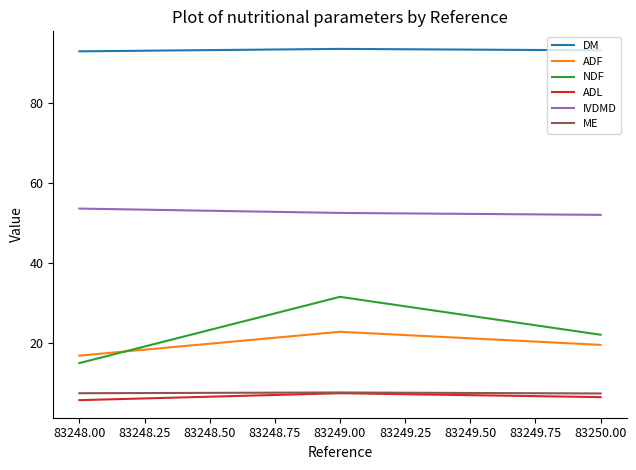

What is the minimum value shown in the chart?

5.8